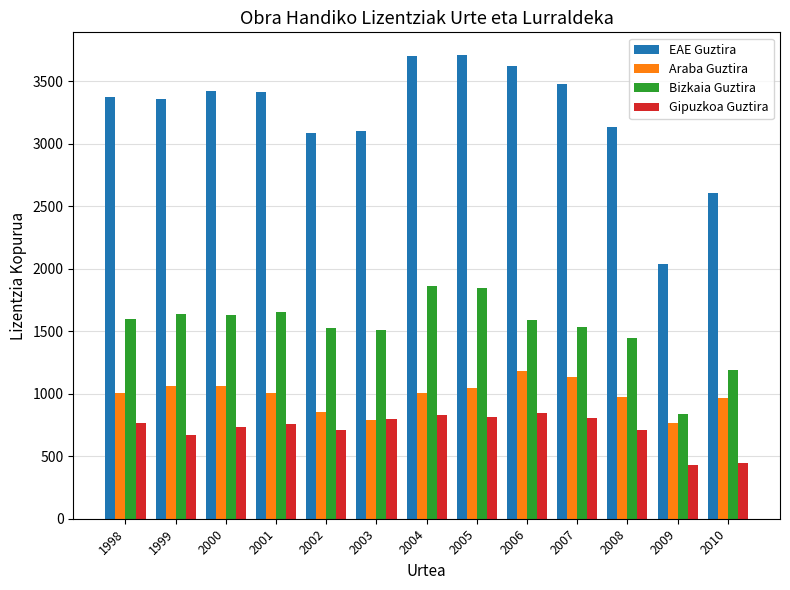

What is the maximum value for Gipuzkoa Guztira?

846